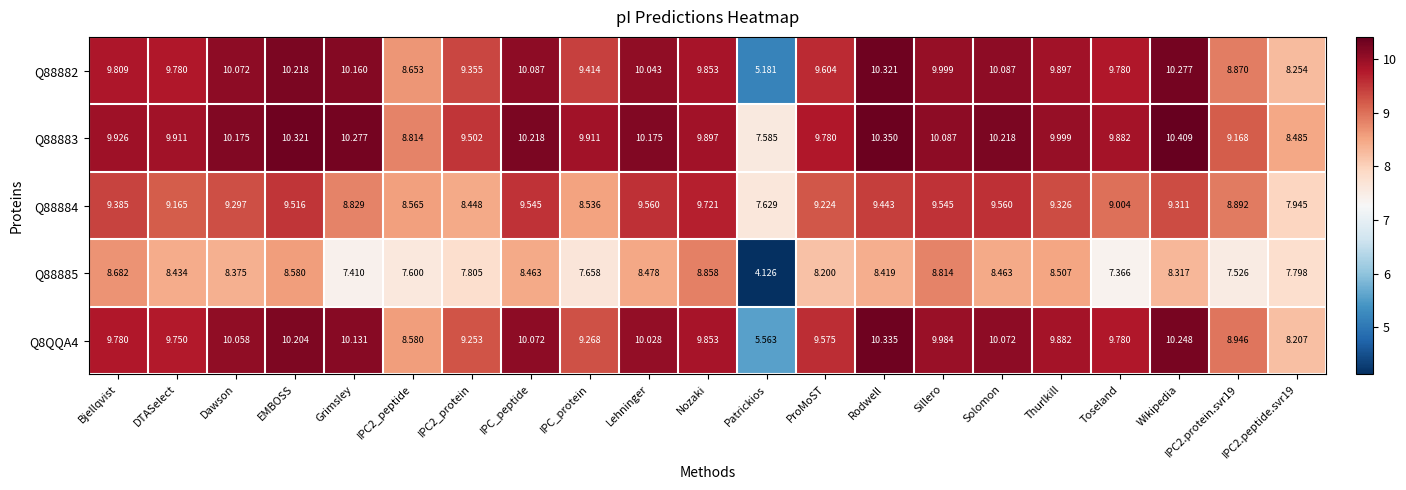

Which series has the widest spread of values?

Q88882